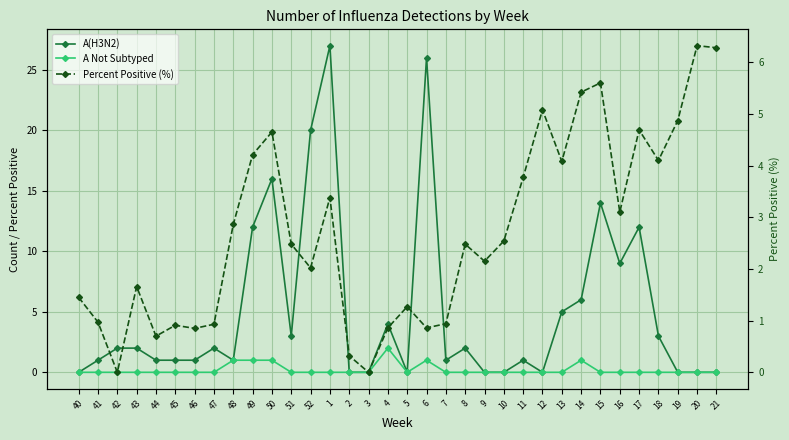

Reading left to right, list all the values displayed in this chart.

A(H3N2): 0.0	1.0	2.0	2.0	1.0	1.0	1.0	2.0	1.0	12.0	16.0	3.0	20.0	27.0	0.0	0.0	4.0	0.0	26.0	1.0	2.0	0.0	0.0	1.0	0.0	5.0	6.0	14.0	9.0	12.0	3.0	0.0	0.0	0.0
A Not Subtyped: 0.0	0.0	0.0	0.0	0.0	0.0	0.0	0.0	1.0	1.0	1.0	0.0	0.0	0.0	0.0	0.0	2.0	0.0	1.0	0.0	0.0	0.0	0.0	0.0	0.0	0.0	1.0	0.0	0.0	0.0	0.0	0.0	0.0	0.0
Percent Positive (%): 1.5	1.0	0.0	1.7	0.7	0.9	0.9	0.9	2.9	4.2	4.7	2.5	2.0	3.4	0.3	0.0	0.9	1.3	0.9	0.9	2.5	2.1	2.5	3.8	5.1	4.1	5.4	5.6	3.1	4.7	4.1	4.9	6.3	6.3